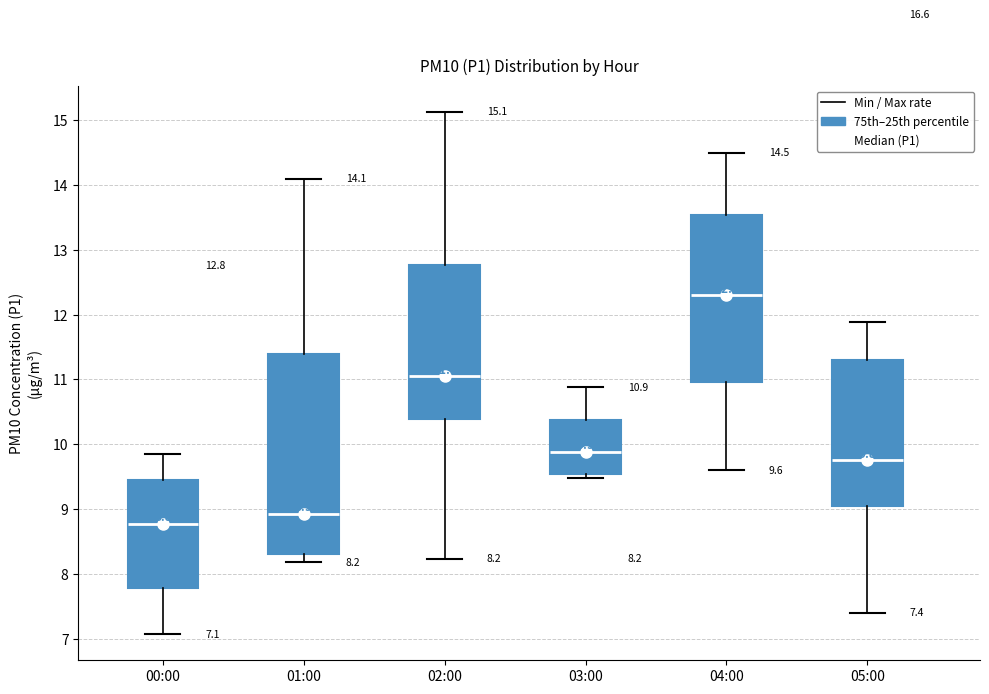

Which box is the tallest, from its lower edge to its upper edge?

01:00